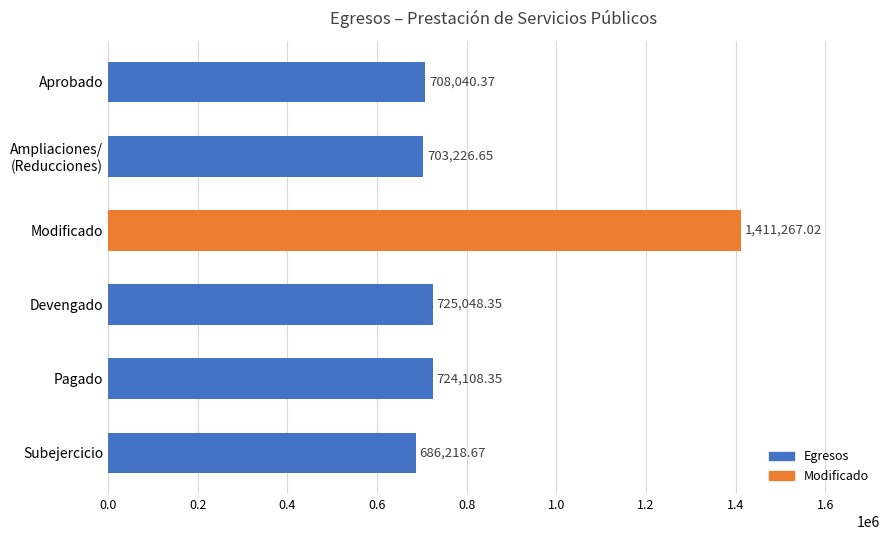

Rank the categories by value from lowest to highest.

Subejercicio, Ampliaciones/
(Reducciones), Aprobado, Pagado, Devengado, Modificado